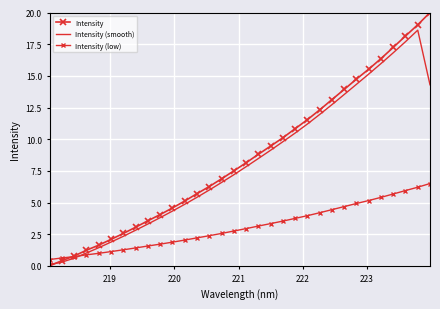

True or false: Intensity (smooth) has more than 1 interior local peaks.

False